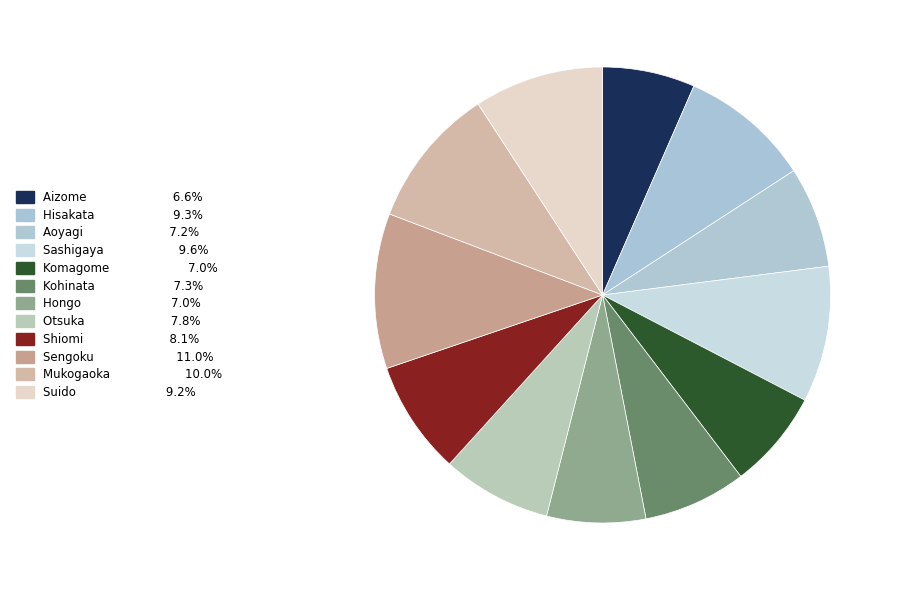

How many segments does this pie chart have?

12